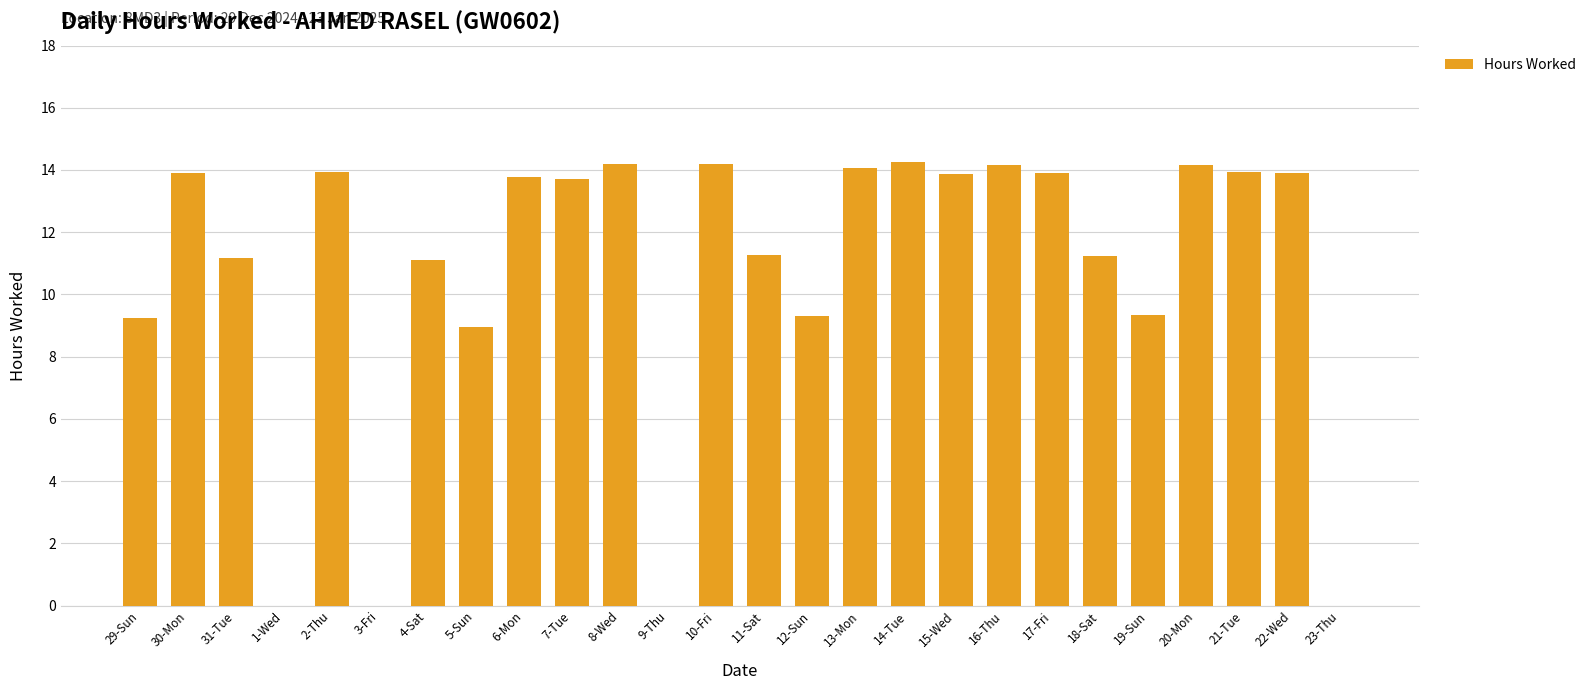

Which has a higher value, 7-Tue or 1-Wed?

7-Tue